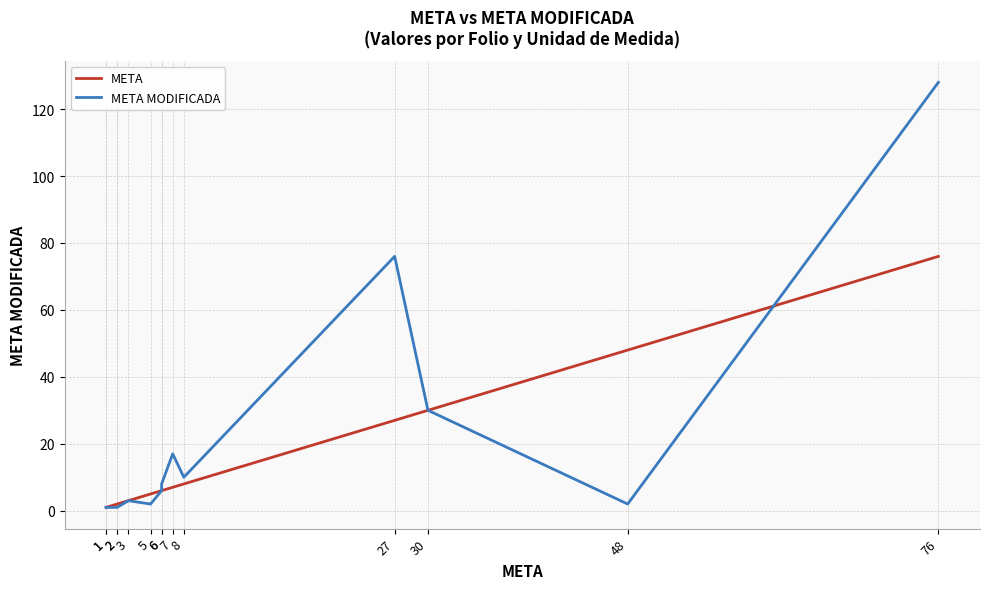

List the series in order of their overall mean, highest first.

META MODIFICADA, META